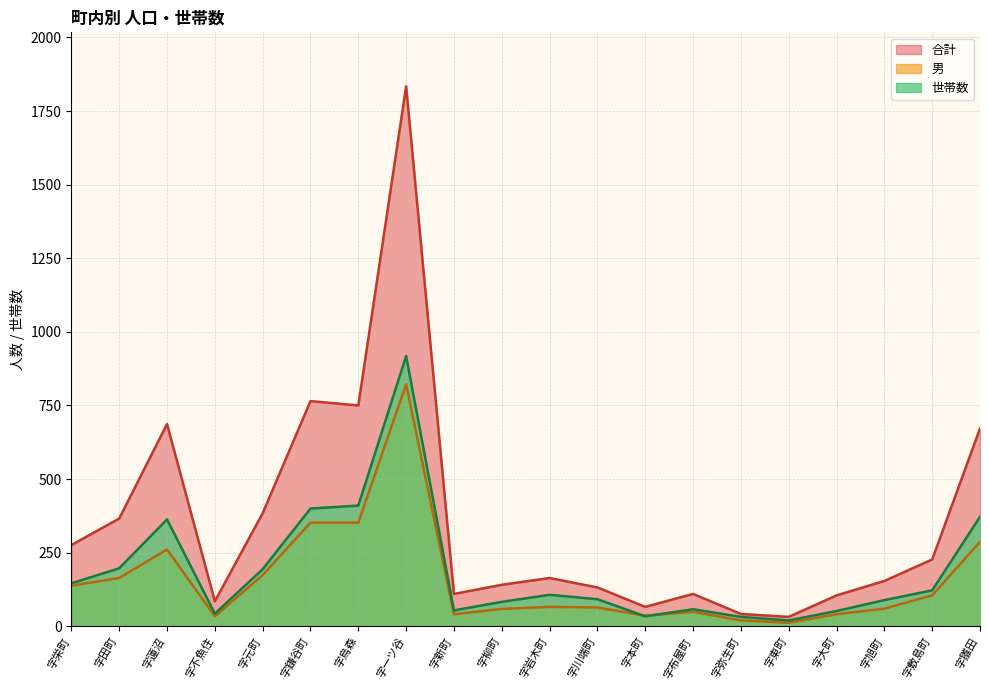

What is the total value across all series at 字雛田?

1331